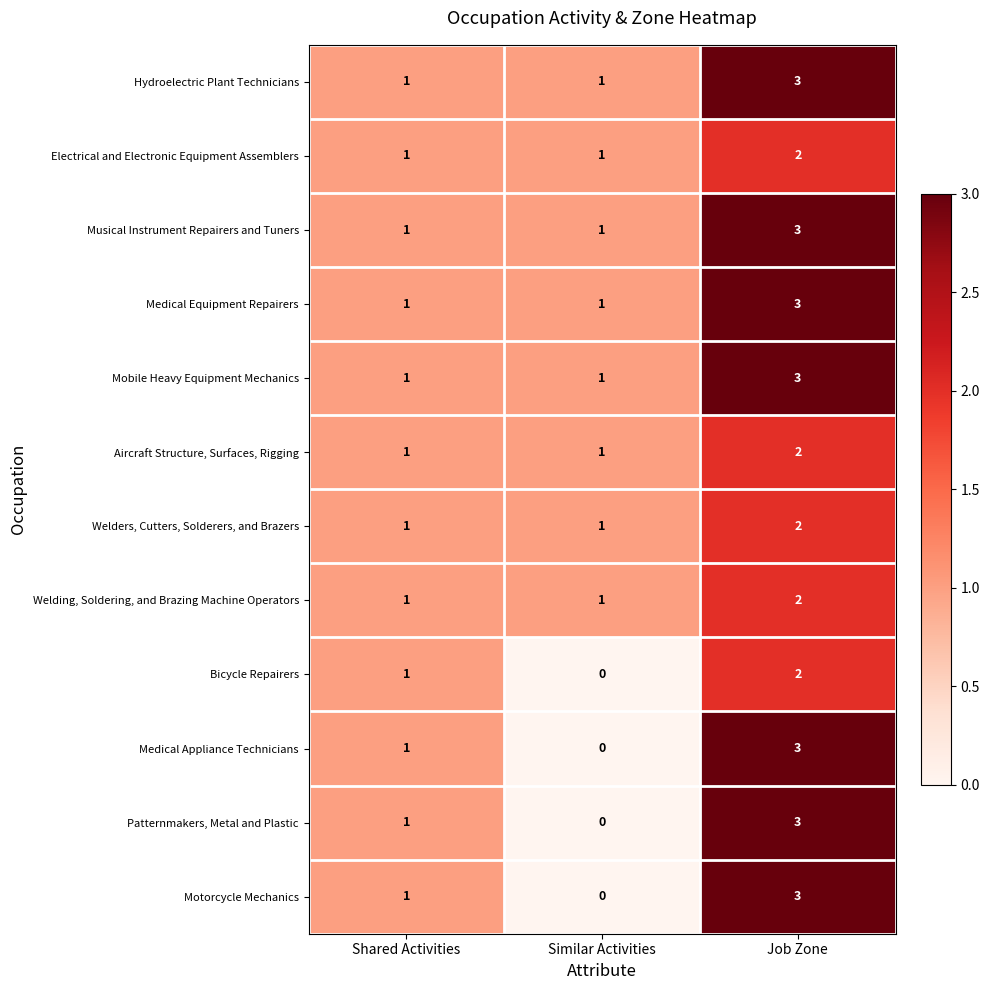

Rank the categories by Motorcycle Mechanics value from lowest to highest.

Similar Activities, Shared Activities, Job Zone